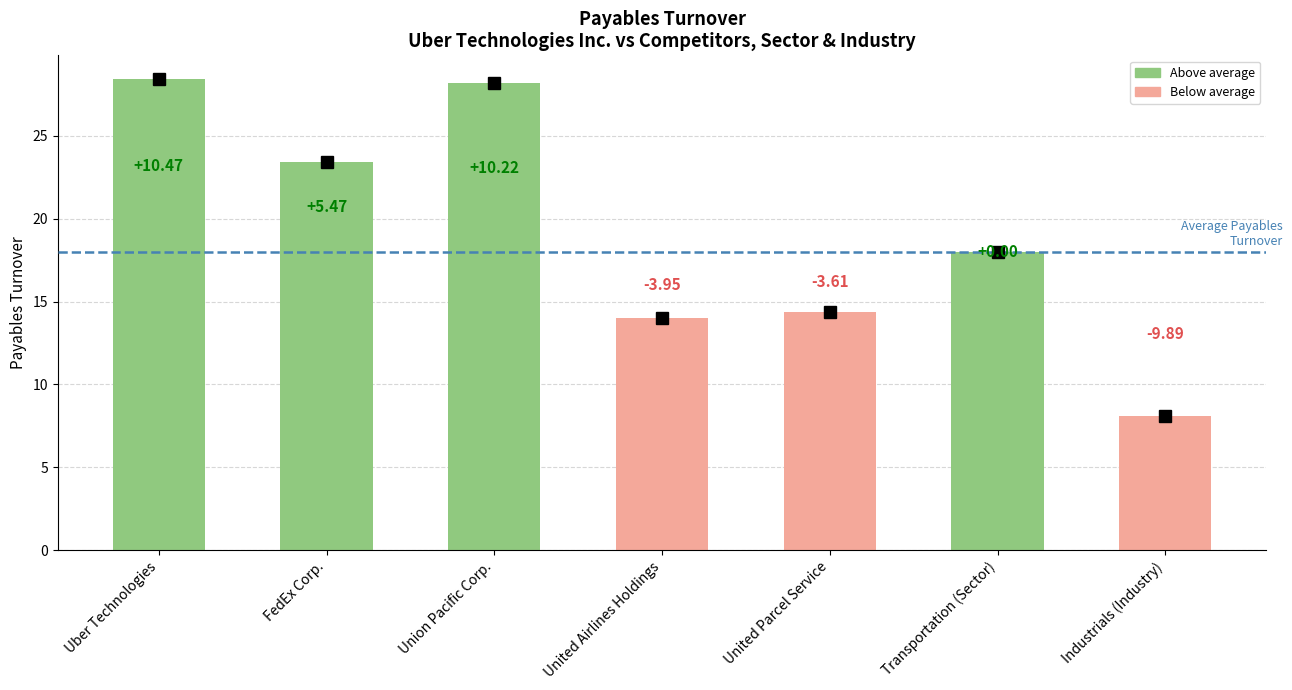

Reading right to left, what are all the values shown in this chart?

Industrials (Industry)=8.1	Transportation (Sector)=18.0	United Parcel Service=14.3	United Airlines Holdings=14.0	Union Pacific Corp.=28.2	FedEx Corp.=23.4	Uber Technologies=28.4